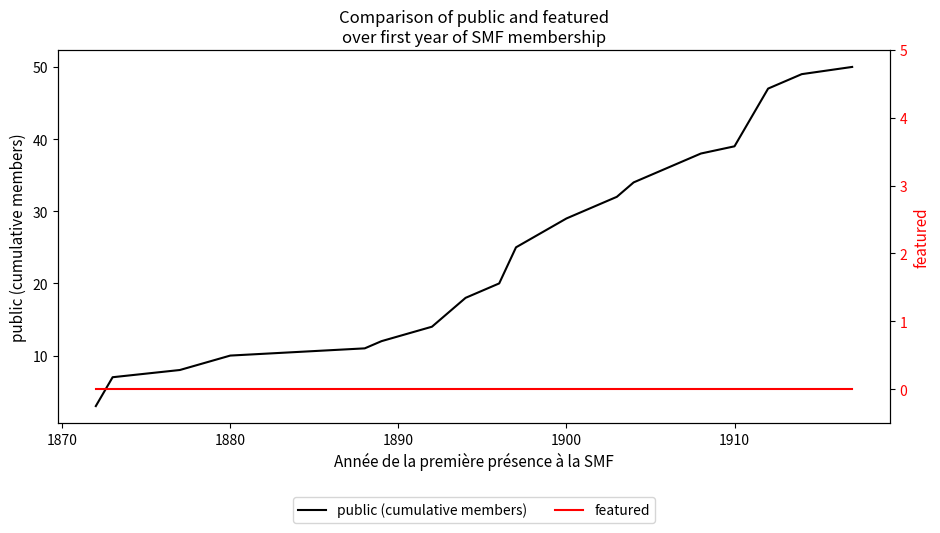

The public (cumulative members) series shows 22 at 1910. True or false?

False